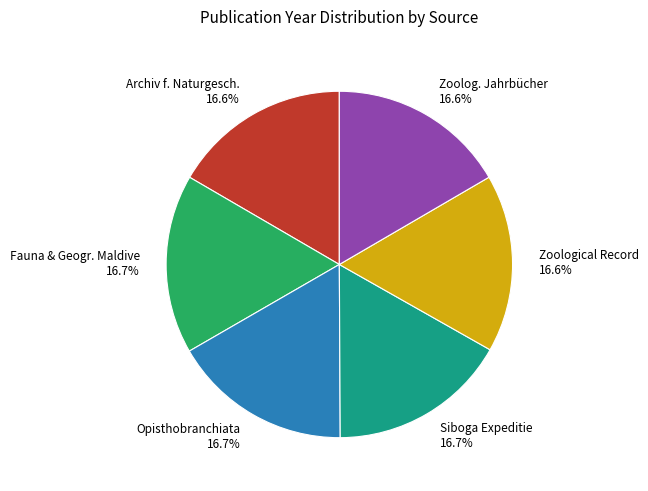

What is the ratio of the value at Opisthobranchiata 16.7% to the value at Zoological Record 16.6%?

1.0